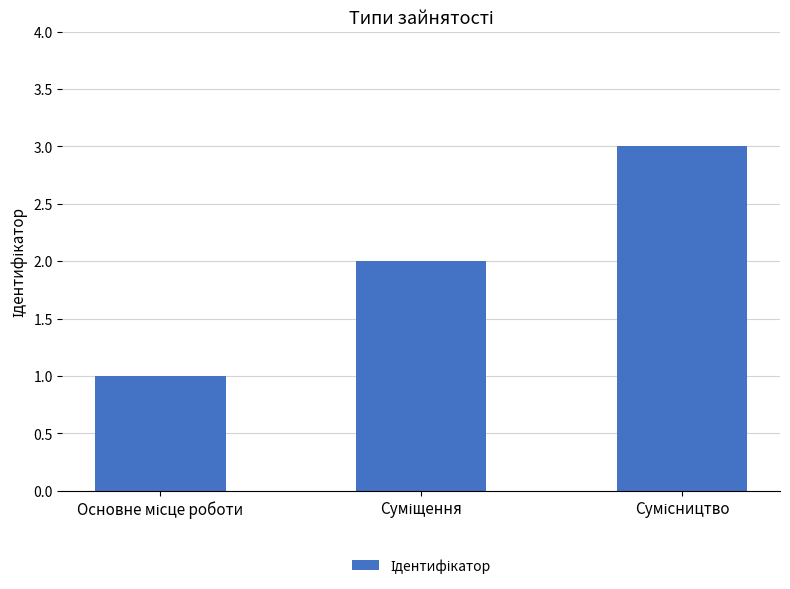

Reading right to left, extract all data points from this chart.

3	2	1